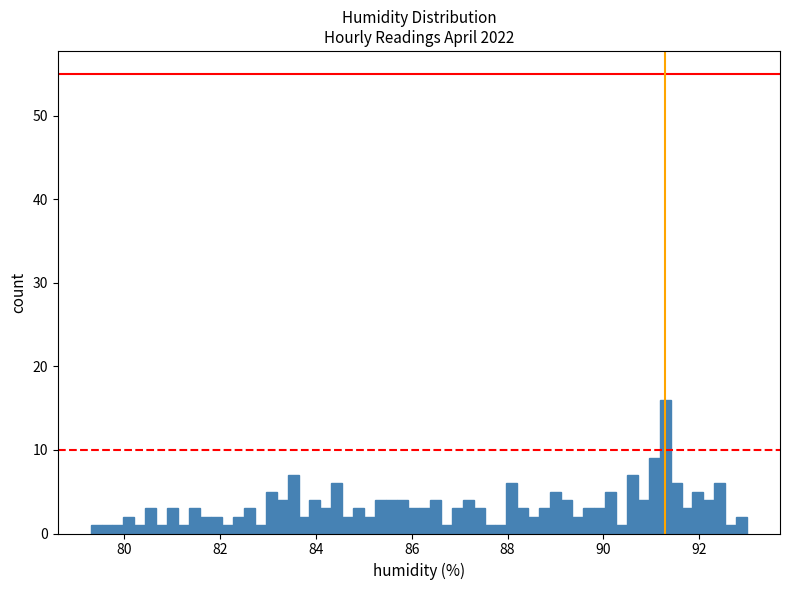

Around what value on the x-axis is the tallest bar? Give the approximate position of its centre, as read against the axis.

91.2